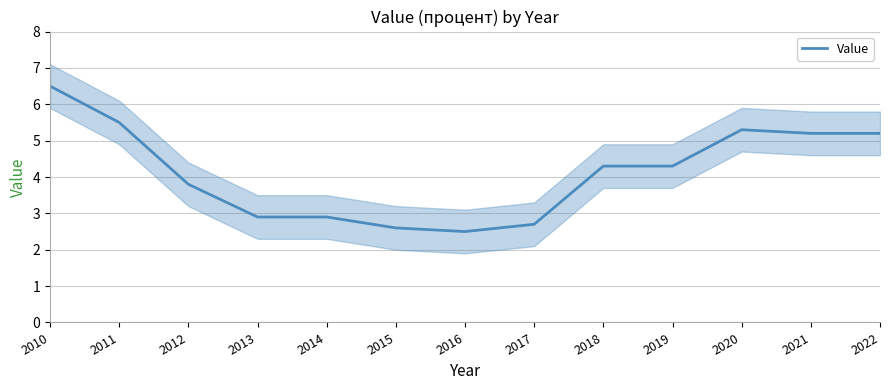

Where is the first local minimum?

2016